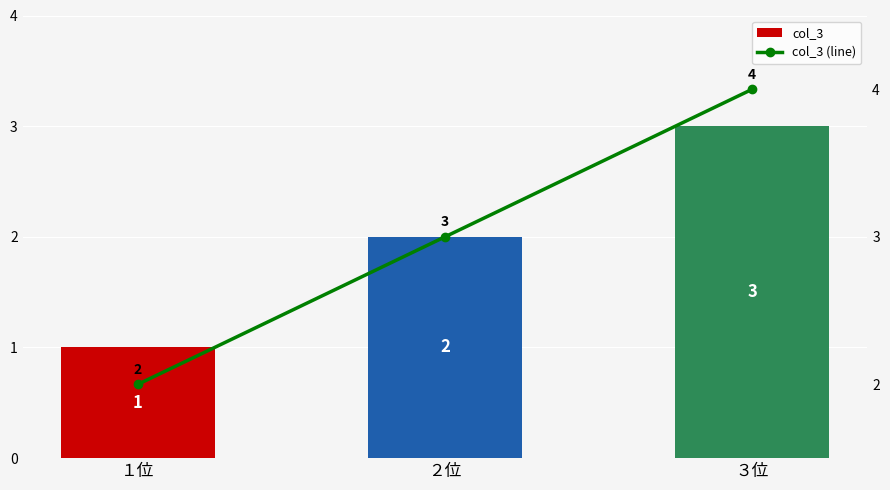

Which series changed the most between １位 and ３位?

col_3